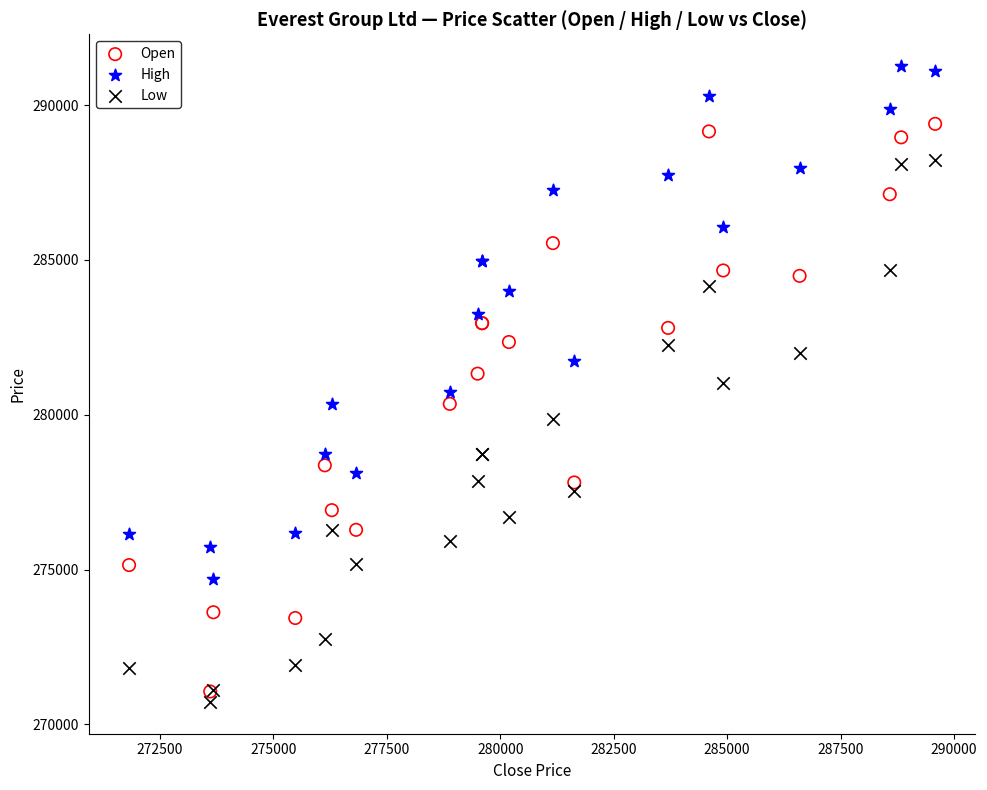

What are all the series names shown in the legend?

Open, High, Low